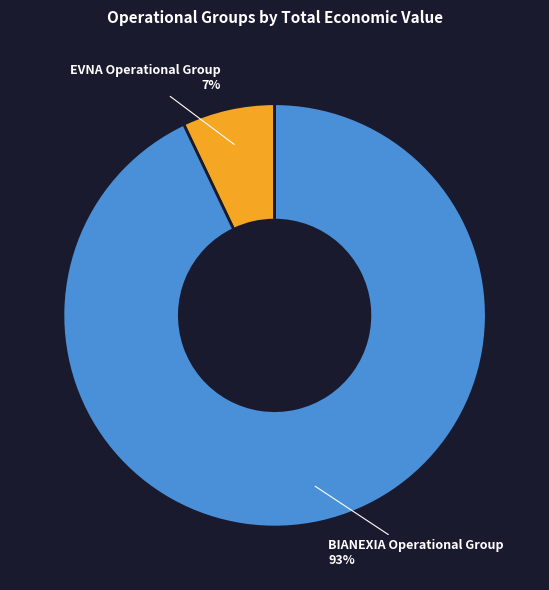

Is it true that BIANEXIA Operational Group is 82% of the pie?

False